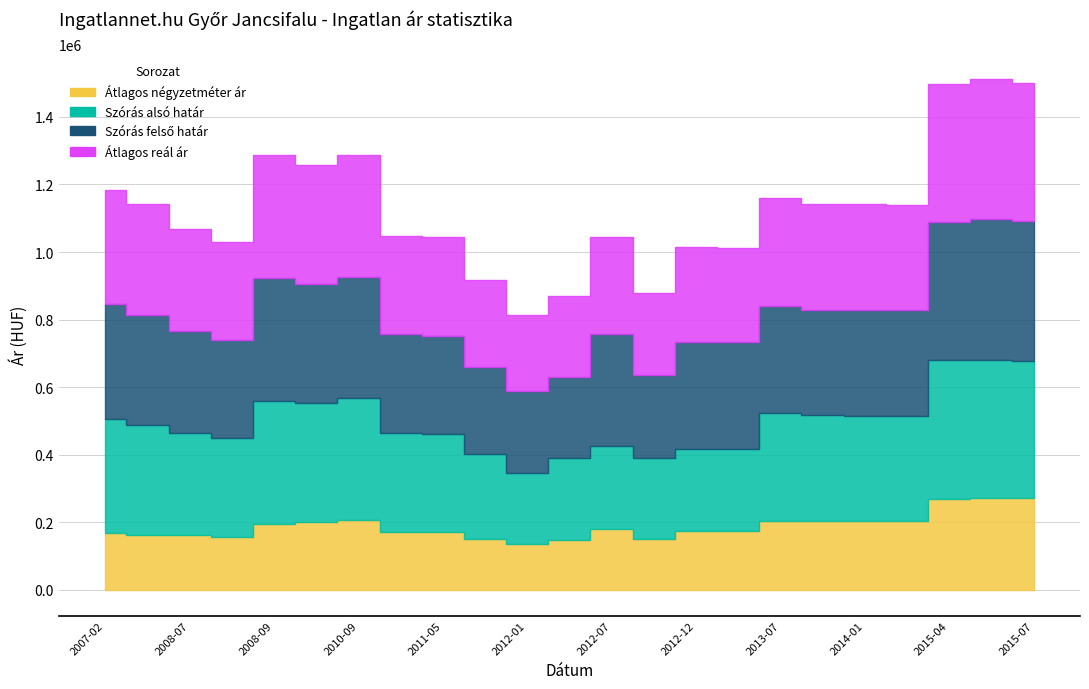

True or false: Átlagos négyzetméter ár and Szórás alsó határ cross at least once.

False